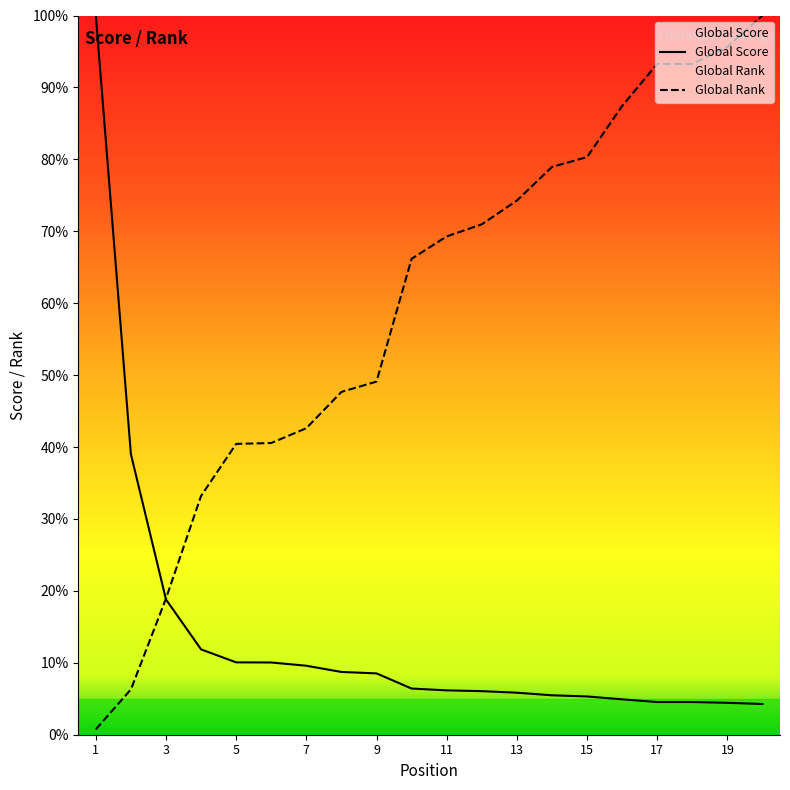

How many distinct data groups are displayed?

2